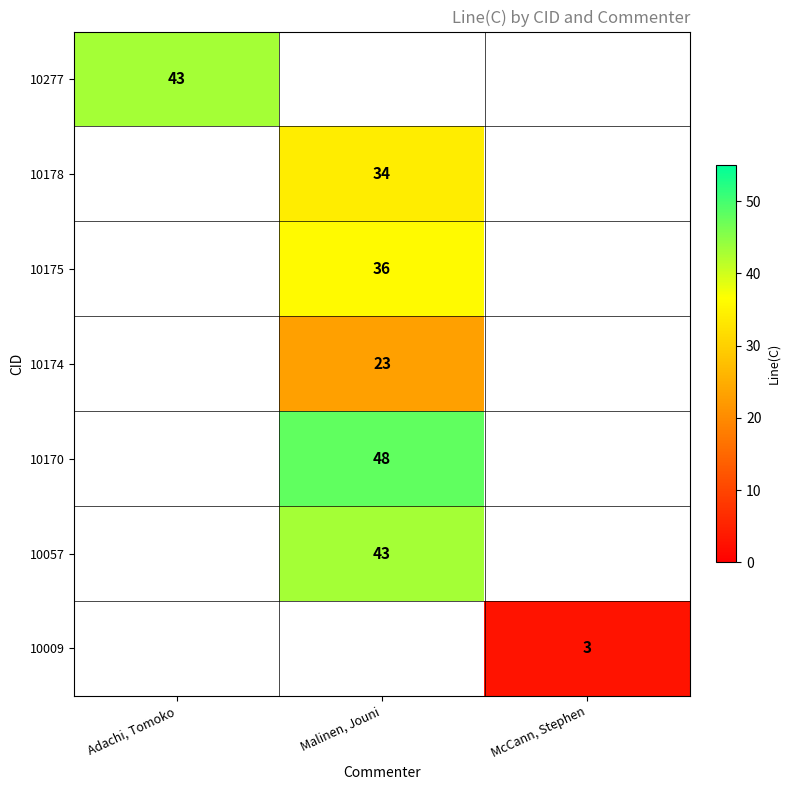

The value of 10178 at Malinen, Jouni is 34. True or false?

True